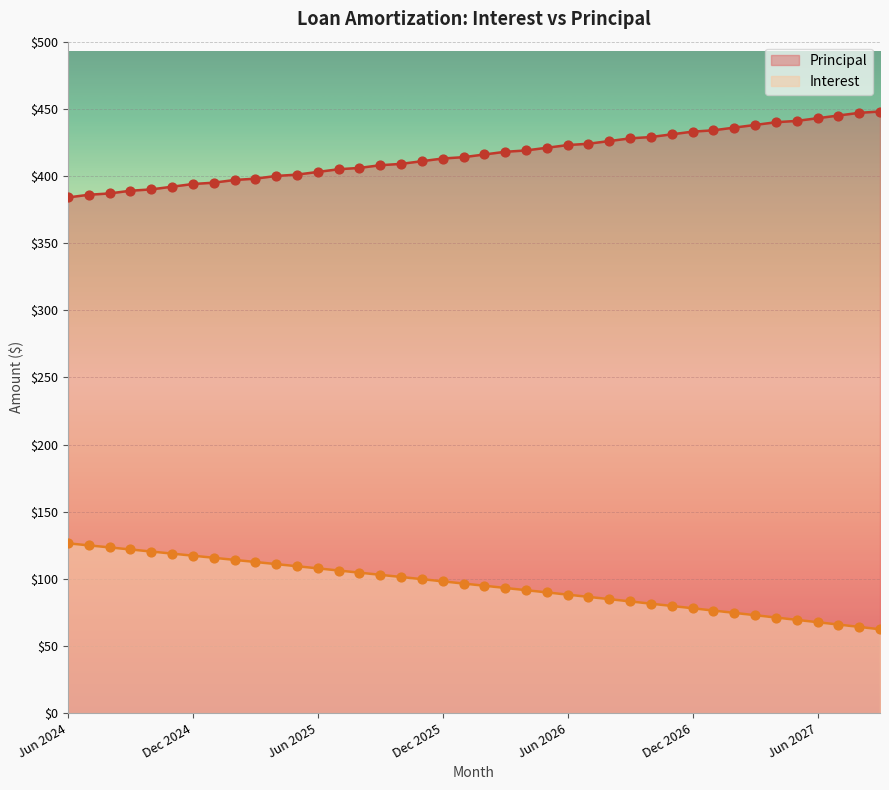

At how many categories does at least one series exceed 322?

40